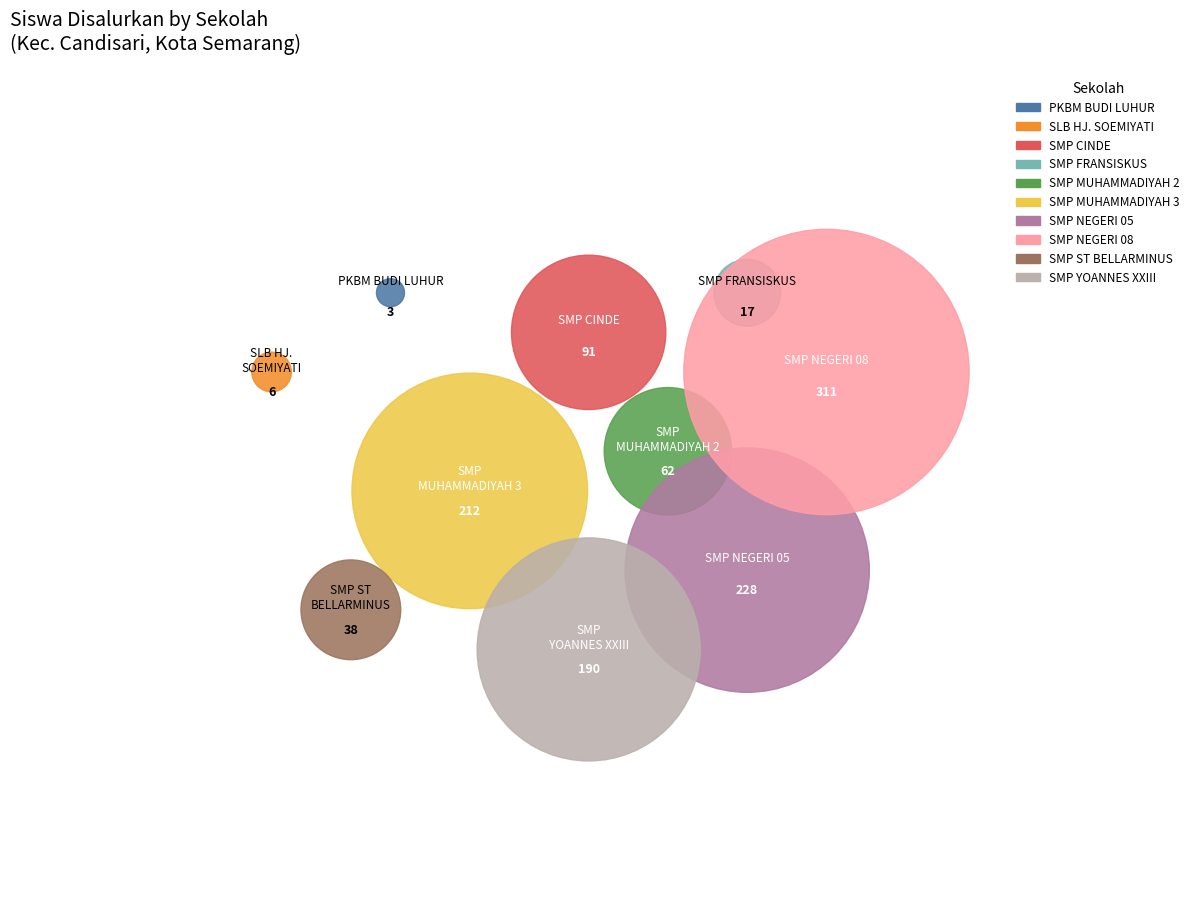

Is there any slice that represents more than half of the pie?

No